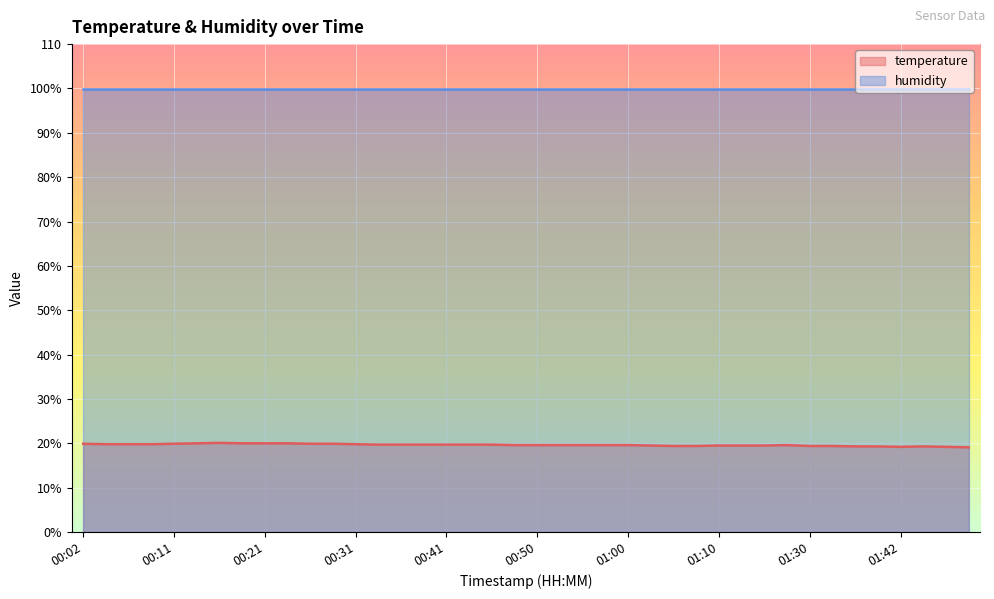

Does the chart display data point markers on the line(s)?

No